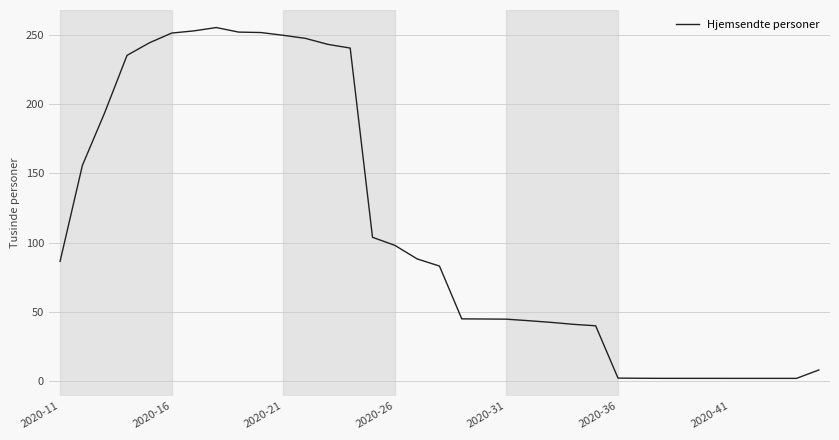

What is the difference between the maximum and minimum values?

252.8